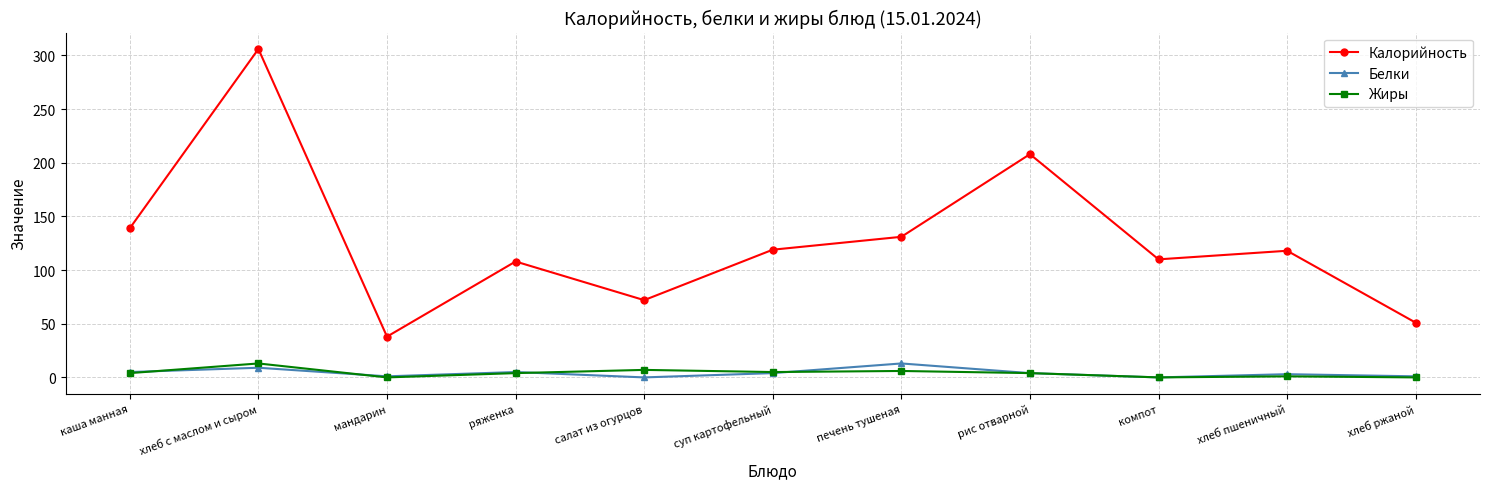

Which category has the highest value in the Калорийность series?

хлеб с маслом и сыром